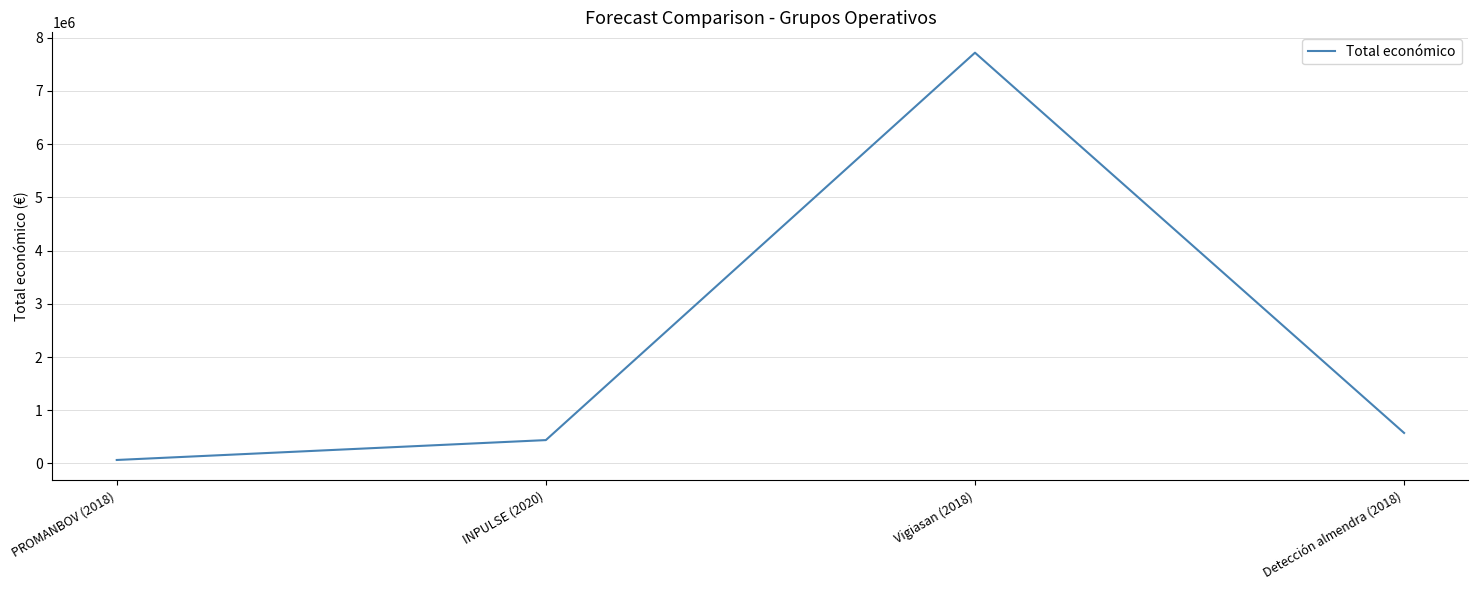

Is this an area chart (filled region under the line)?

No